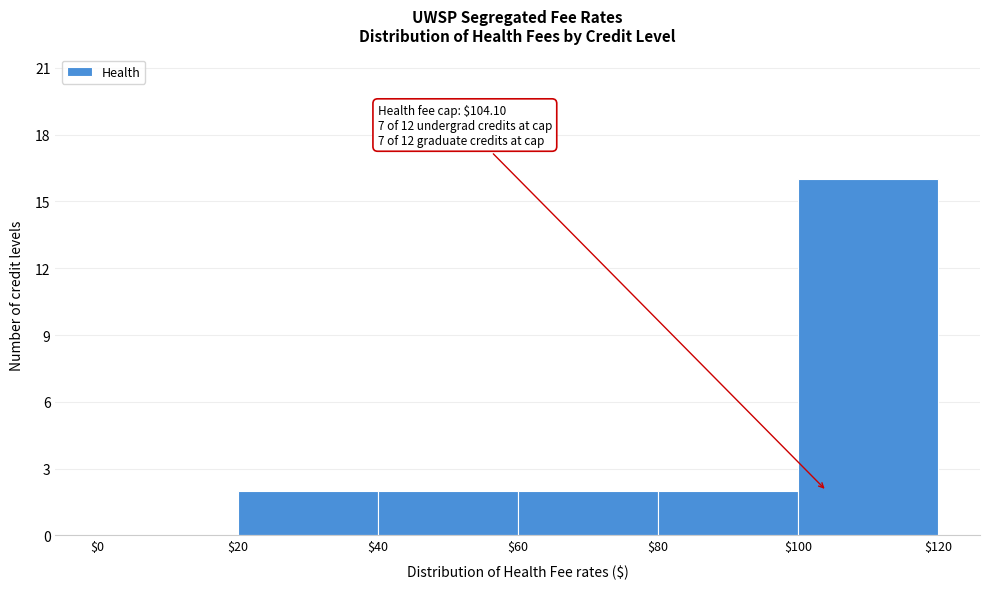

Over which range of the x-axis is the bar tallest?

$100 to $120